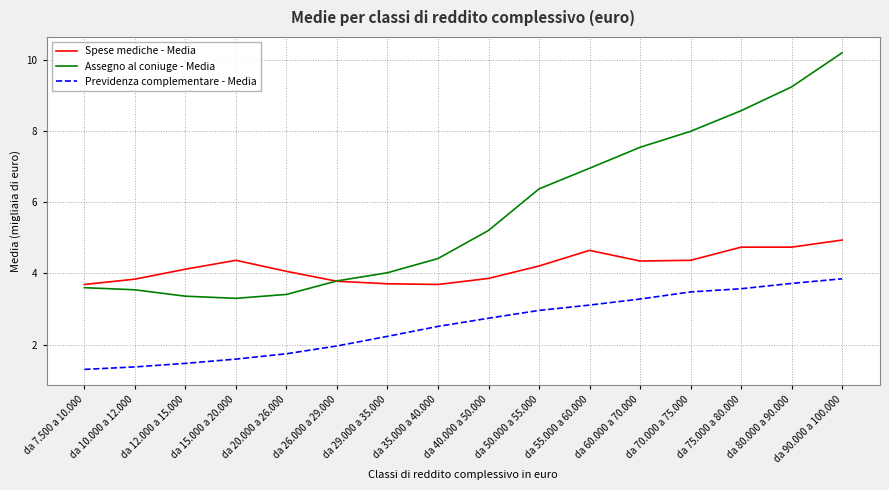

What is the average value of the Previdenza complementare - Media series?

2.6